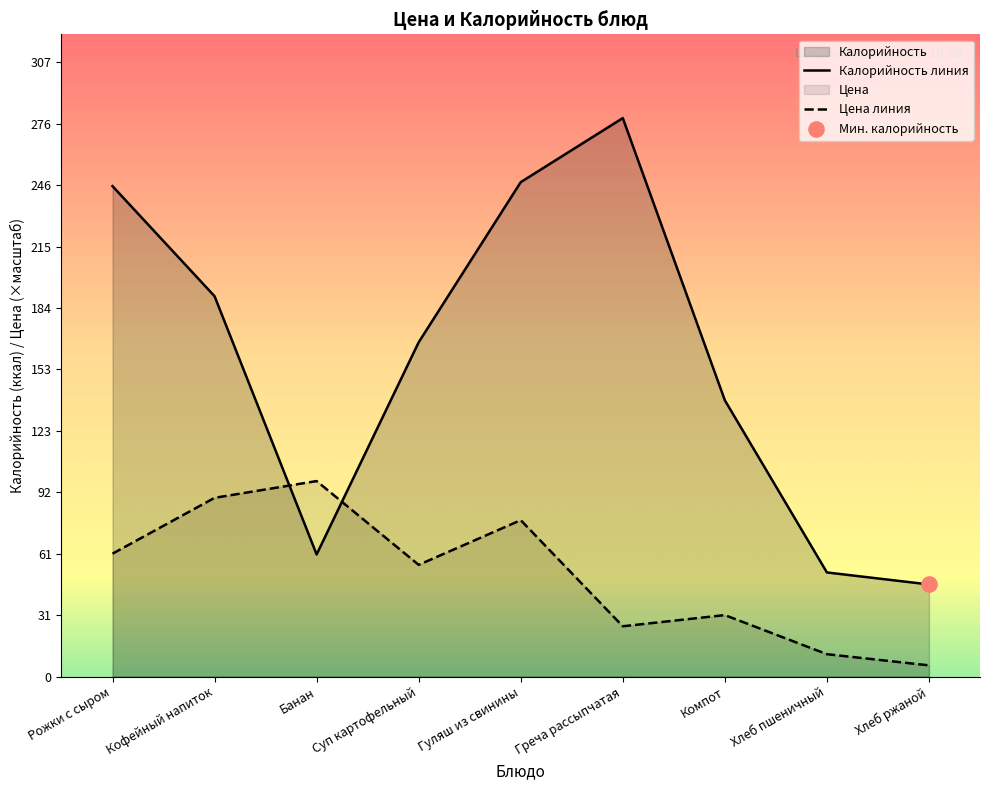

Which series has the largest total across all categories?

Калорийность линия